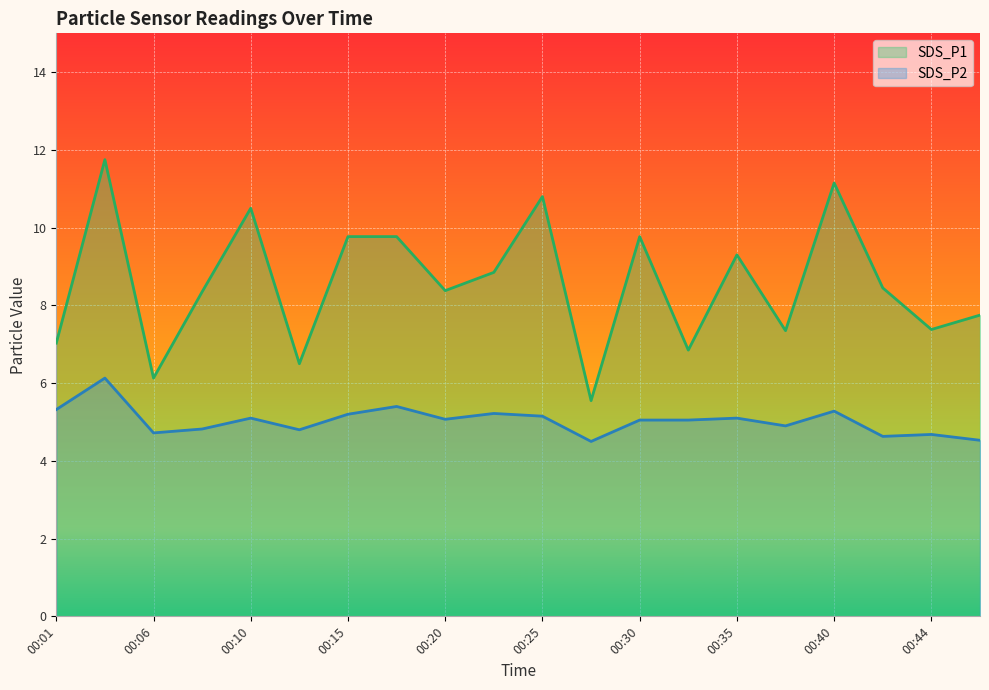

Reading left to right, extract all data points from this chart.

SDS_P1: 7.0	11.8	6.1	8.3	10.5	6.5	9.8	9.8	8.4	8.8	10.8	5.5	9.8	6.8	9.3	7.3	11.2	8.4	7.4	7.8
SDS_P2: 5.3	6.1	4.7	4.8	5.1	4.8	5.2	5.4	5.1	5.2	5.2	4.5	5.0	5.0	5.1	4.9	5.3	4.6	4.7	4.5